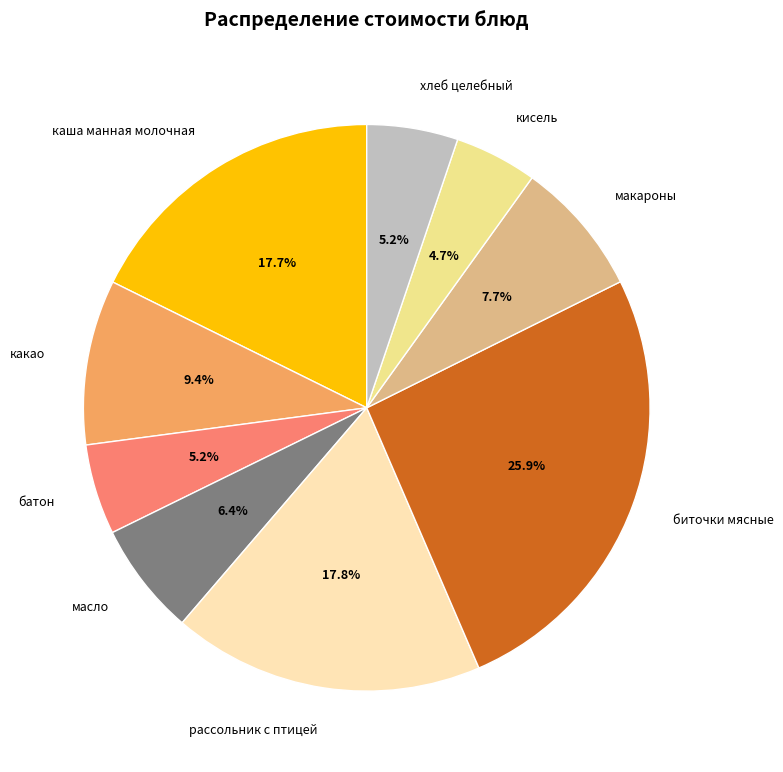

To the nearest percent, what portion does какао represent?

9%